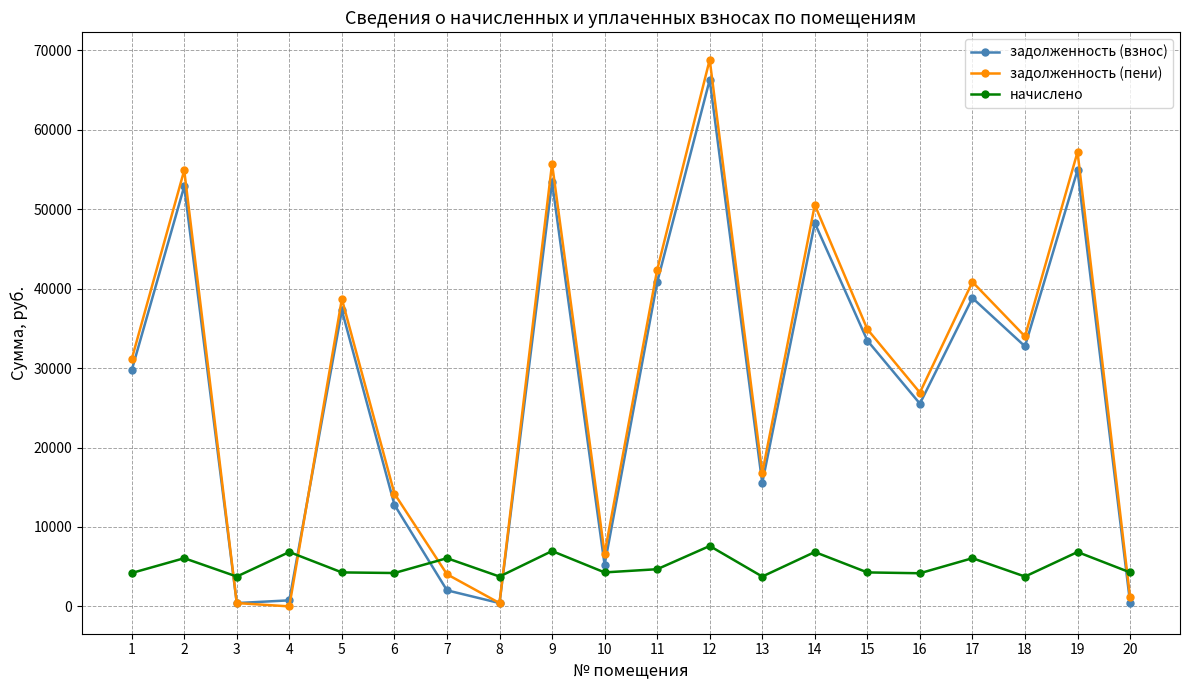

What is the spread (max minus min) of values at 12?

61214.4